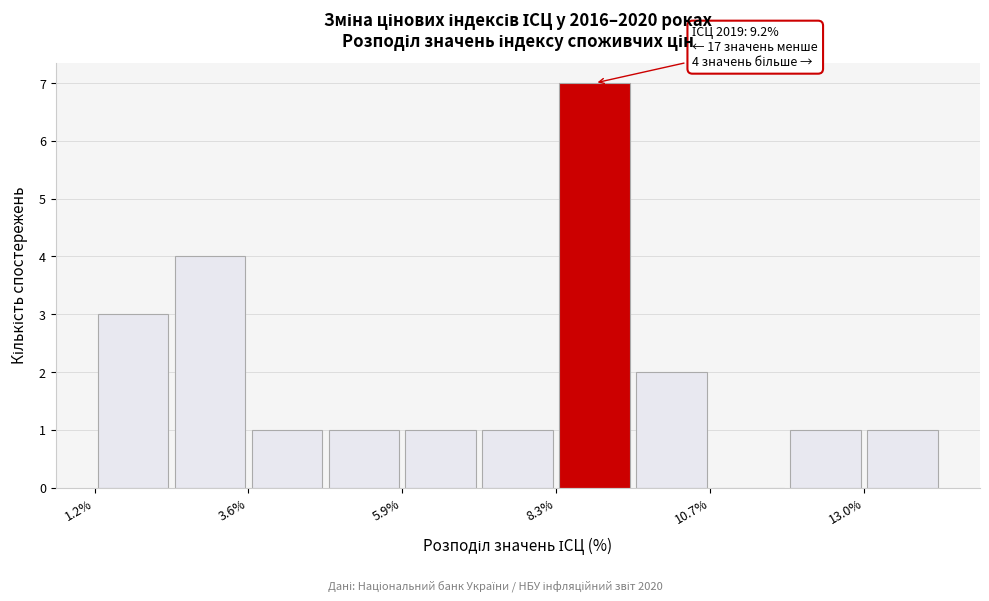

Around what value on the x-axis is the tallest bar? Give the approximate position of its centre, as read against the axis.

9.0